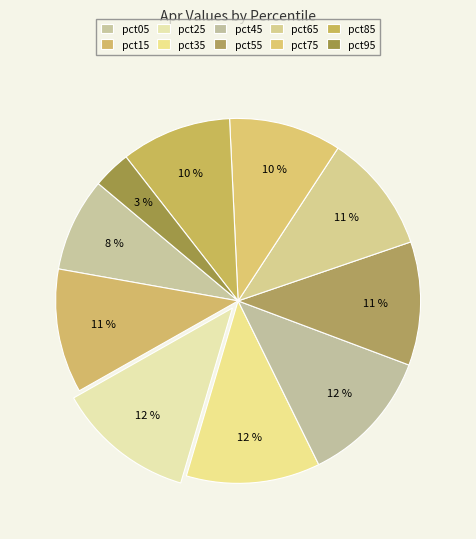

How many segments does this pie chart have?

10